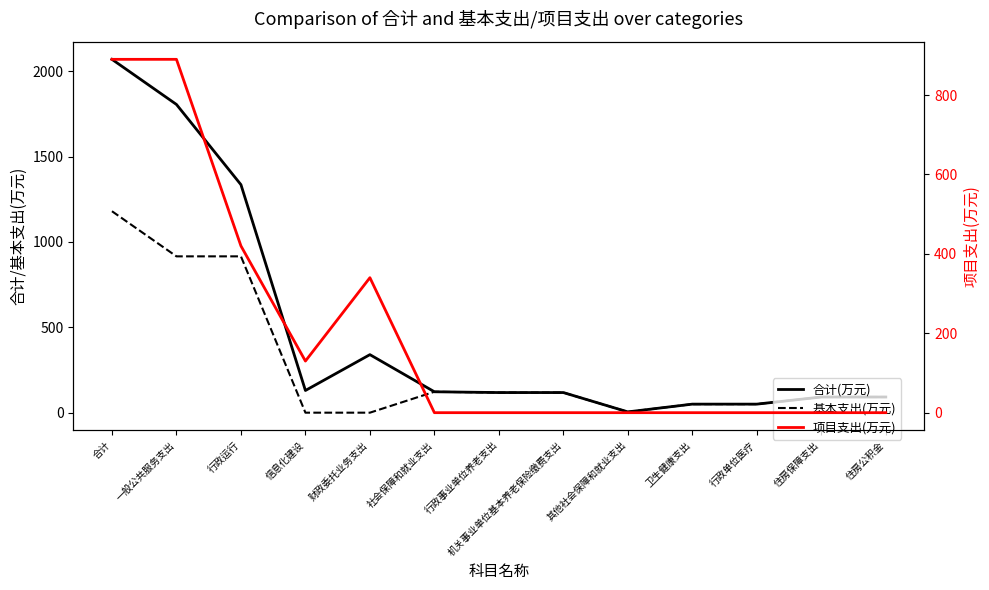

Which series changed the most between 社会保障和就业支出 and 行政事业单位养老支出?

合计(万元)